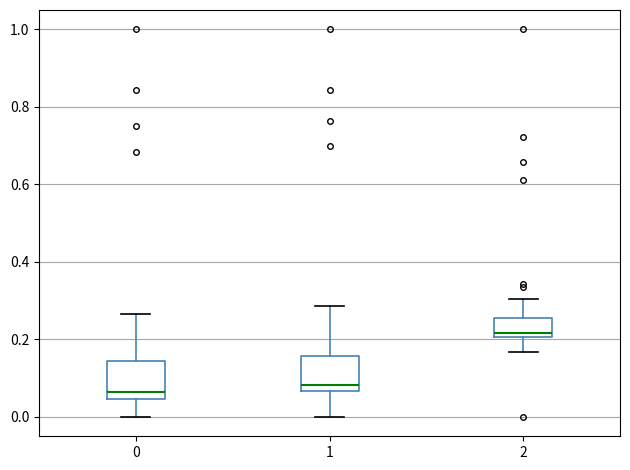

Reading left to right, read every box against the y-axis: the position of its median line, the range the box covers, and the ends of its whiskers. The values are not printed on the chart, so give them approximately, as read against the axis.

0: median 0.06, box 0.04 to 0.14, whiskers 0.00 to 0.26
1: median 0.08, box 0.06 to 0.16, whiskers 0.00 to 0.28
2: median 0.22, box 0.20 to 0.26, whiskers 0.16 to 0.30